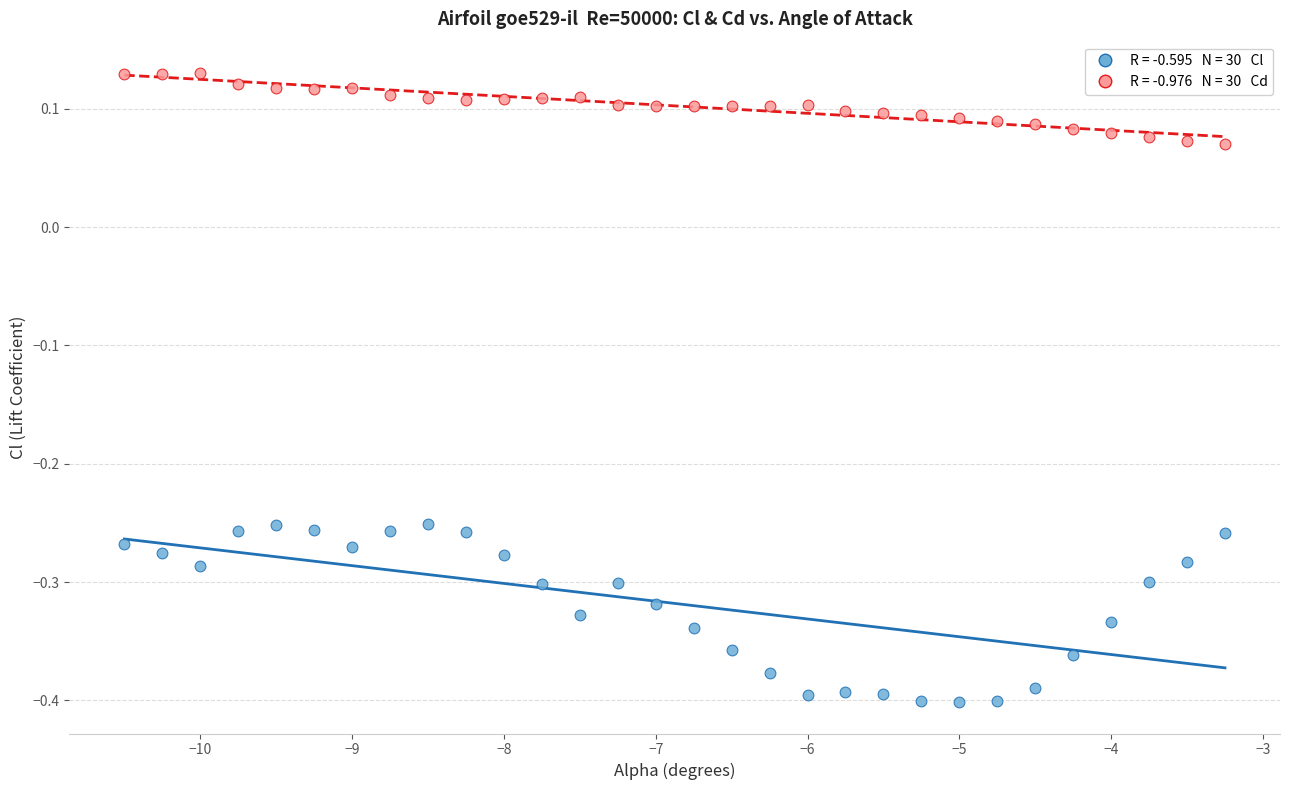

Across all data points, what is the range of Y values (max minus min)?

0.5